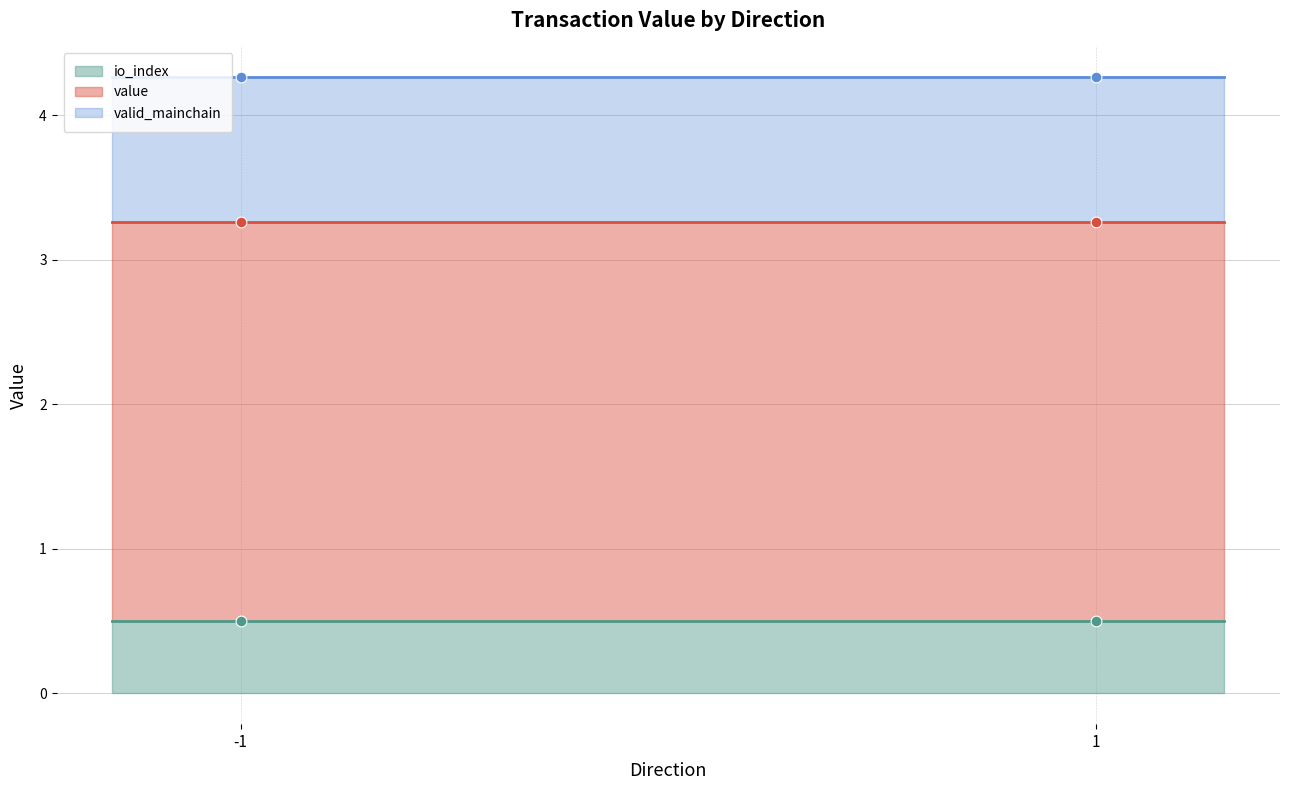

Which series has the widest spread of Y values?

value